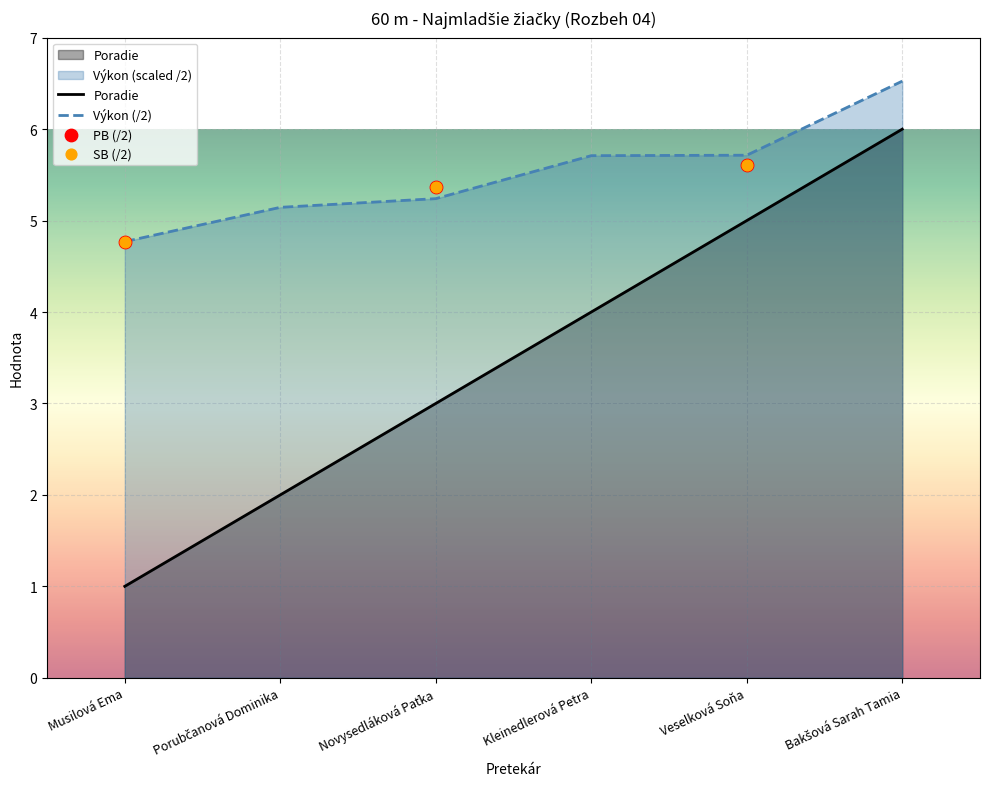

True or false: Výkon (/2) and Poradie intersect in this chart.

False